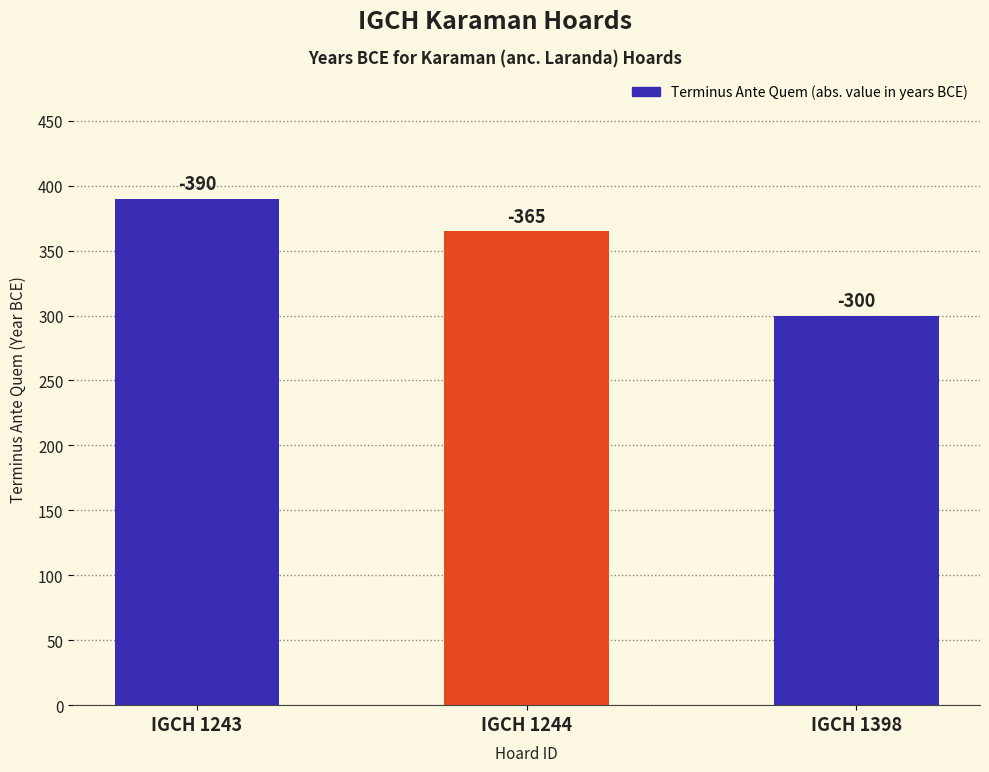

Are the bars grouped side by side (vs. stacked)?

No